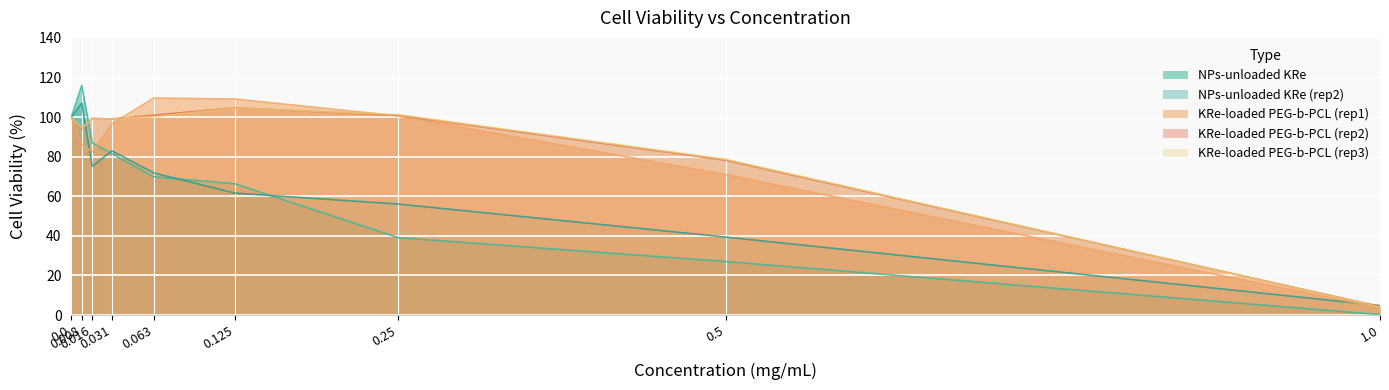

The value of KRe-loaded PEG-b-PCL (rep2) at 1.0 is 4.3. True or false?

True